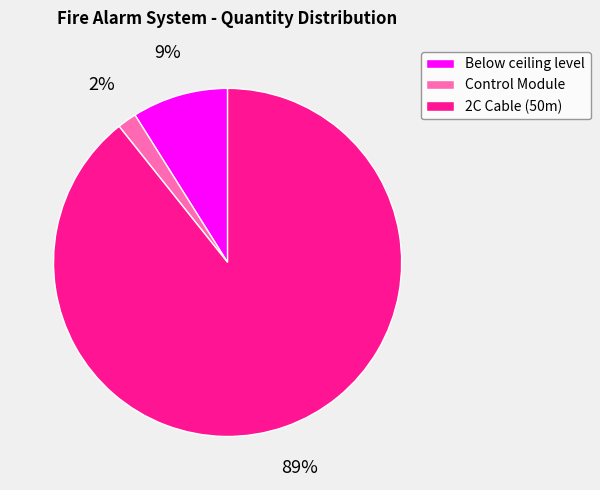

To the nearest percent, what is the average slice percentage?

33%